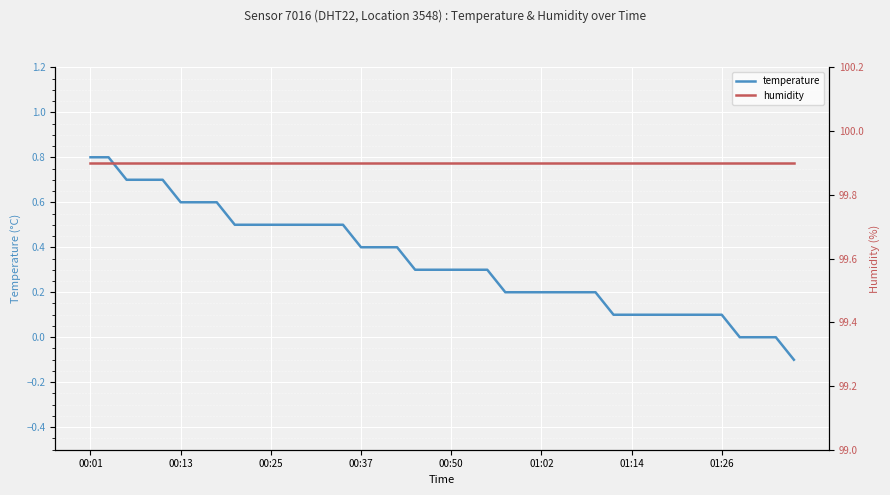

True or false: humidity and temperature intersect in this chart.

False